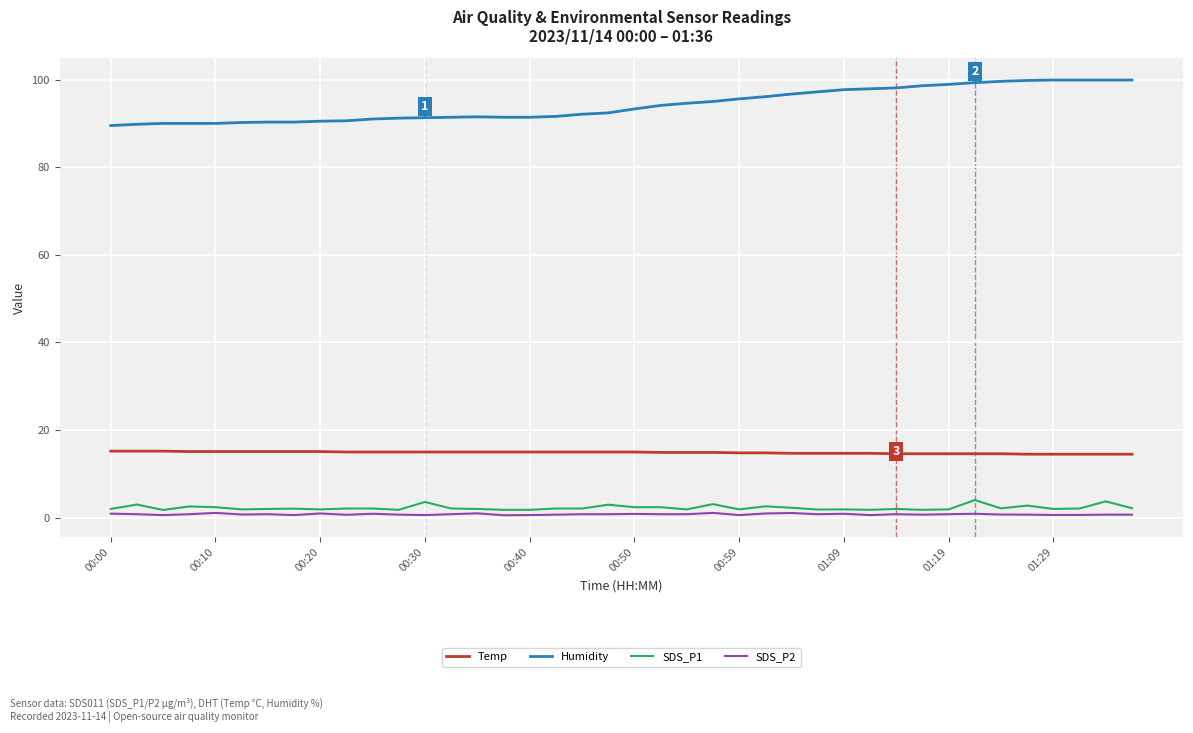

At how many categories does at least one series exceed 67?

40